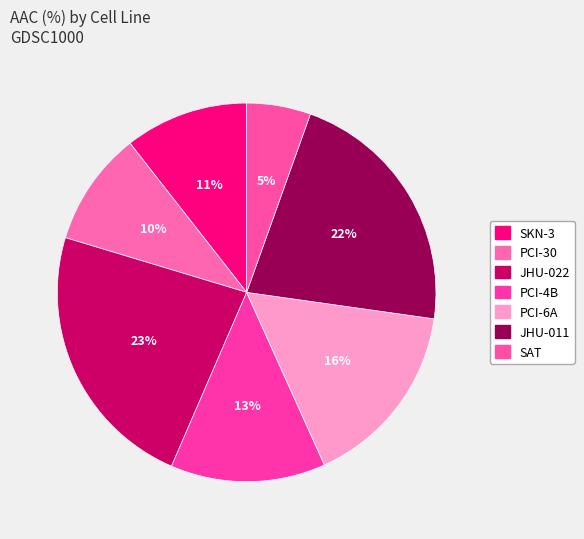

What is the smallest slice in the pie chart?

SAT